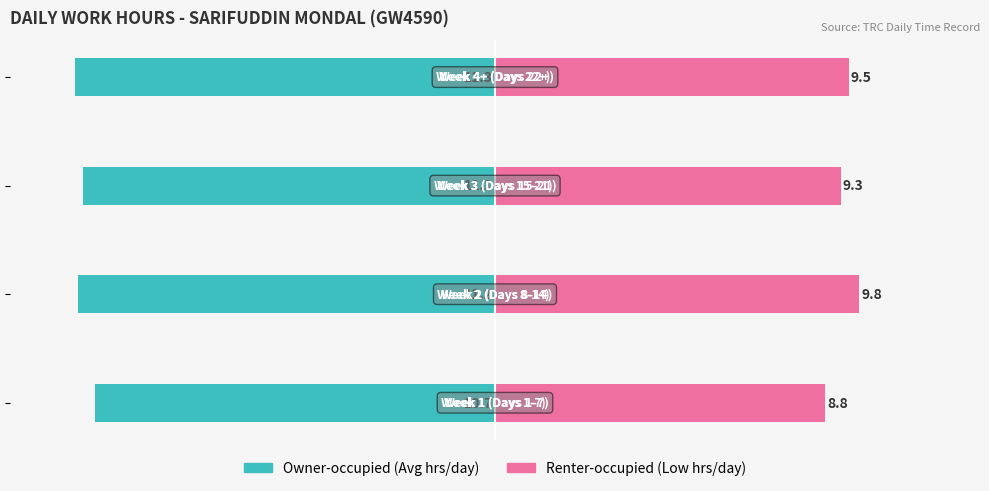

What is the difference between the highest and lowest values at 1?

21.0